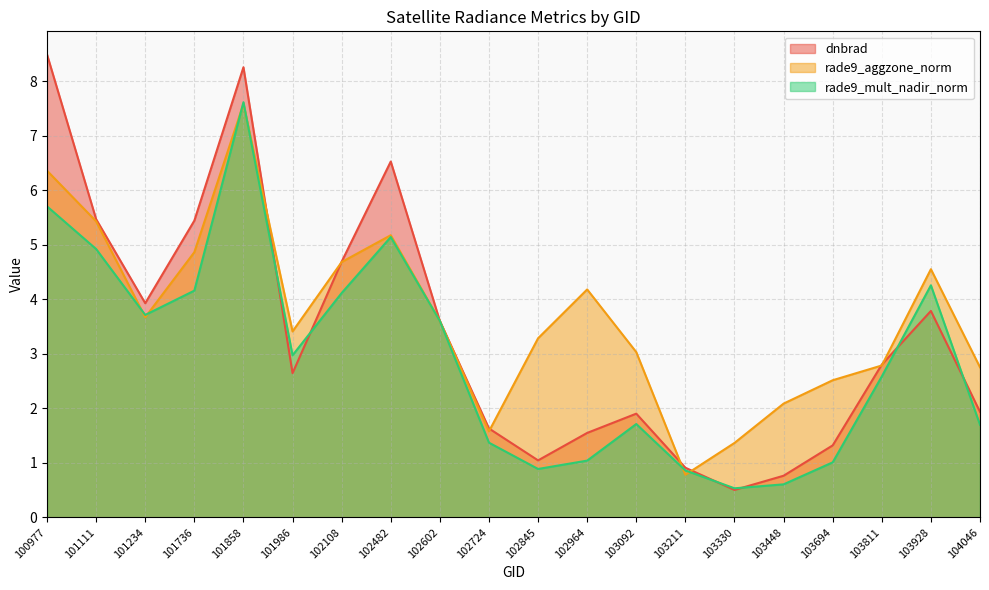

What is the sum of all rade9_aggzone_norm values?

73.7